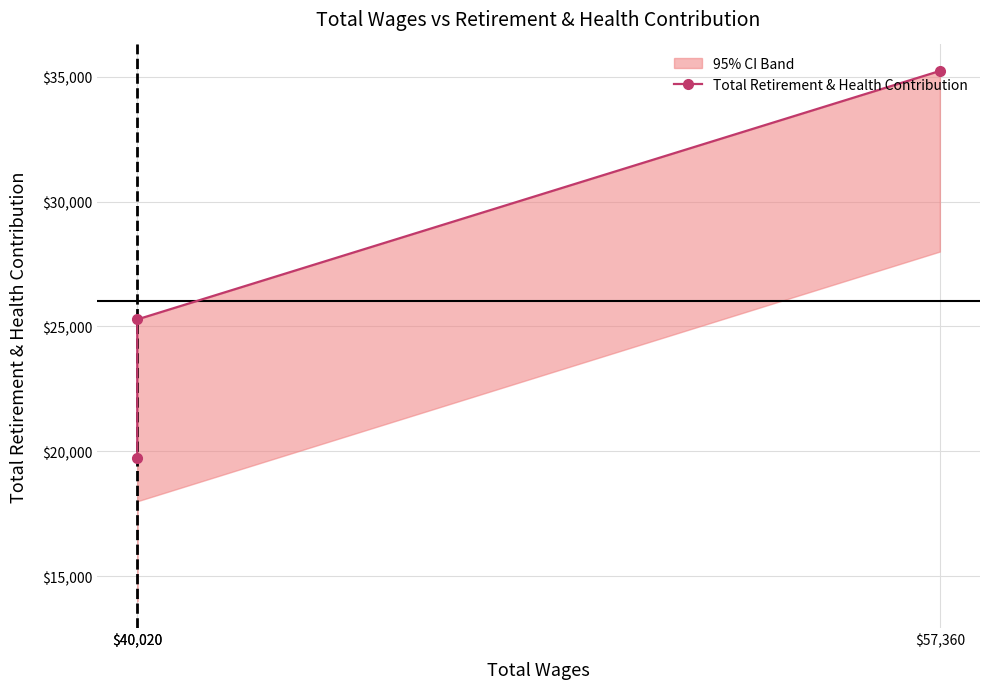

Is it true that the value at $57,360 is 35231?

True